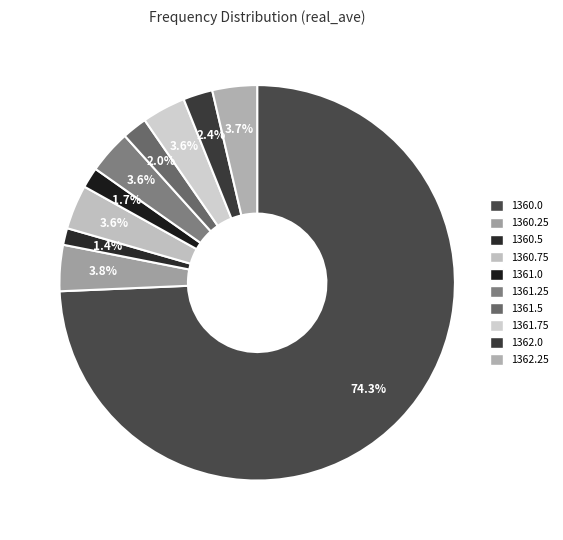

Rank the categories by value from lowest to highest.

1360.5, 1361.0, 1361.5, 1362.0, 1361.25, 1361.75, 1360.75, 1362.25, 1360.25, 1360.0